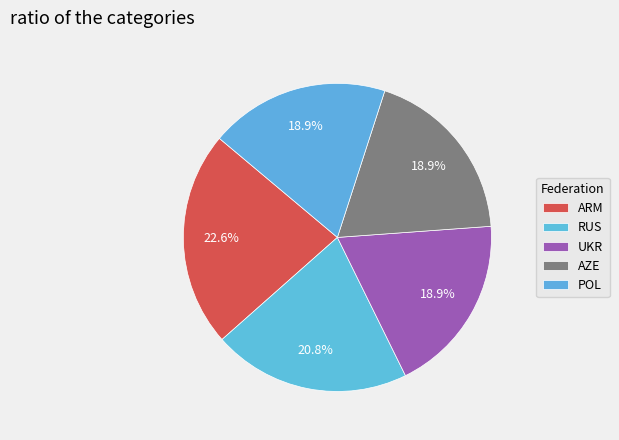

How many slices are in this pie chart?

5